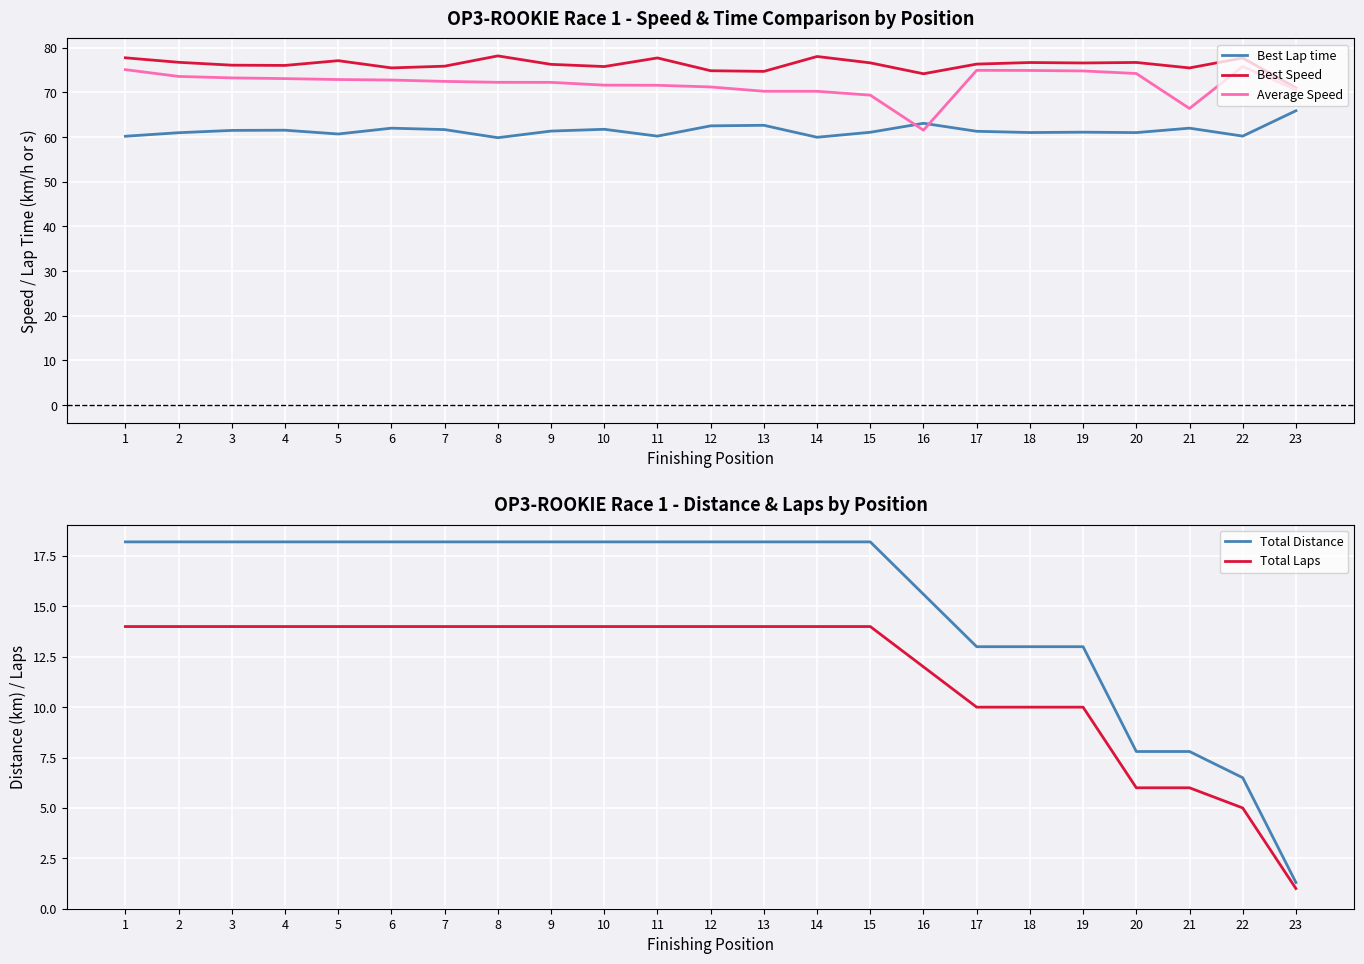

The Best Lap time series shows 81.2 at 20. True or false?

False